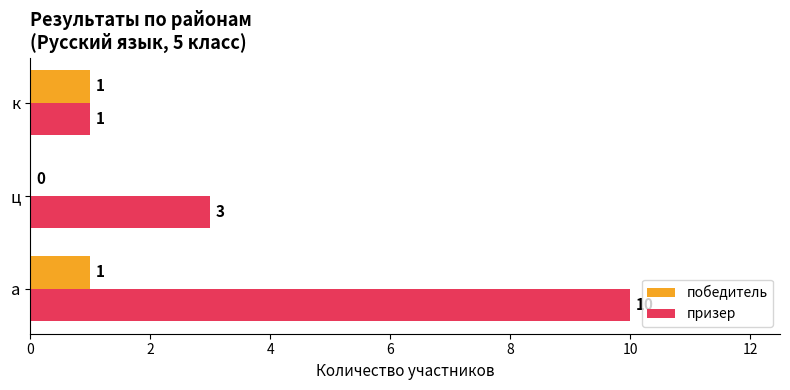

Read the призер value at ц.

3